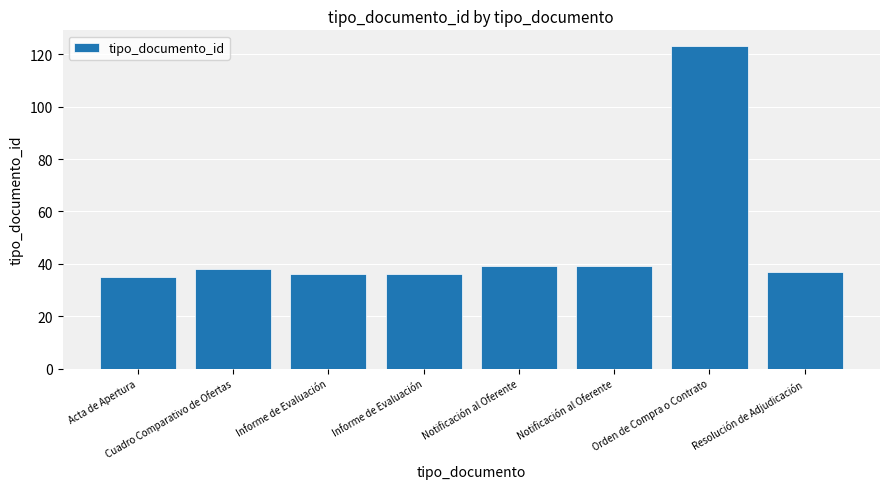

Reading left to right, what are all the values shown in this chart?

35	38	36	36	39	39	123	37